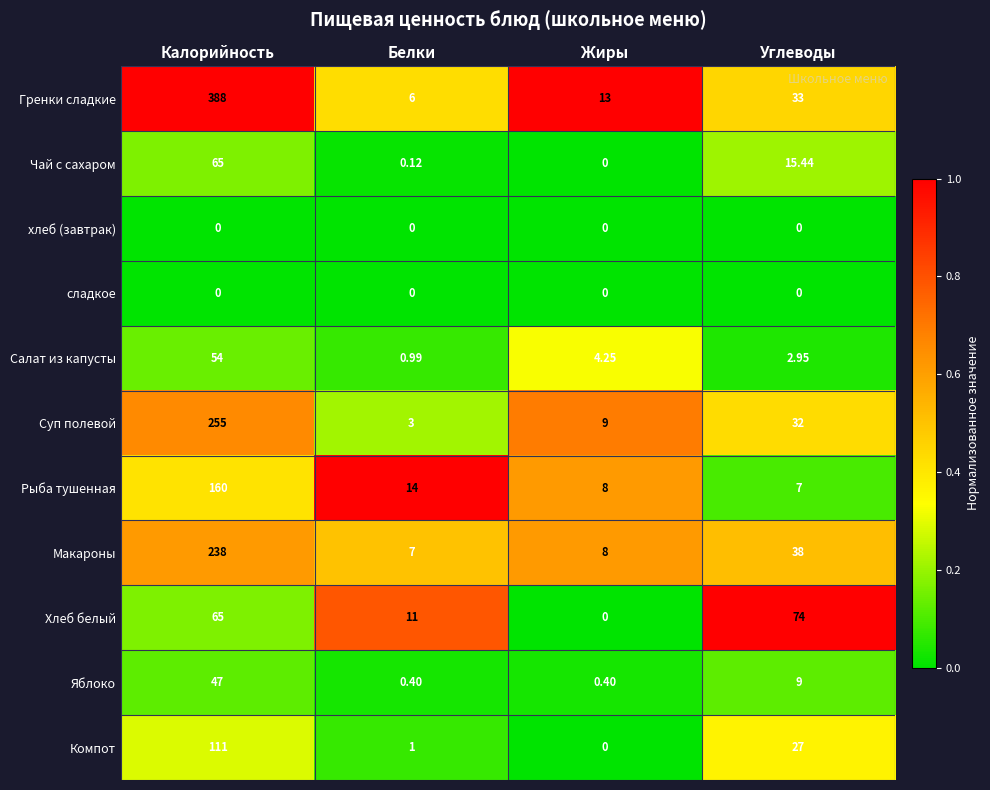

Where does the Яблоко series first go above 9?

Калорийность